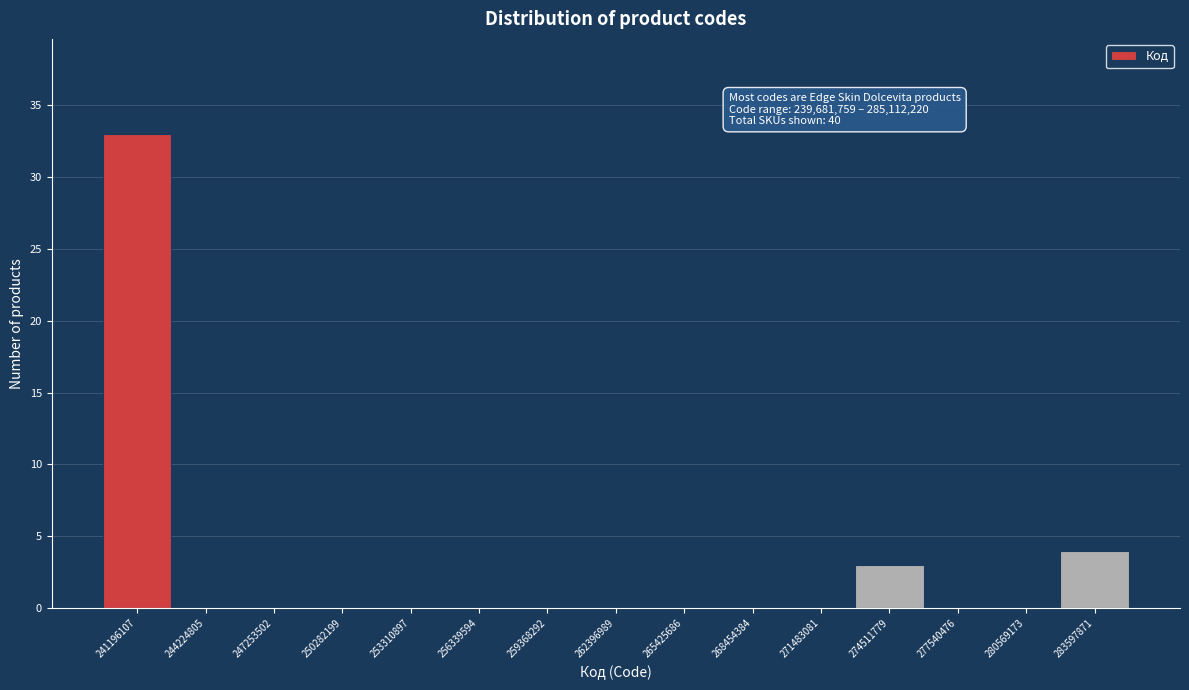

Which range on the x-axis has the tallest bar?

239500000 to 242500000